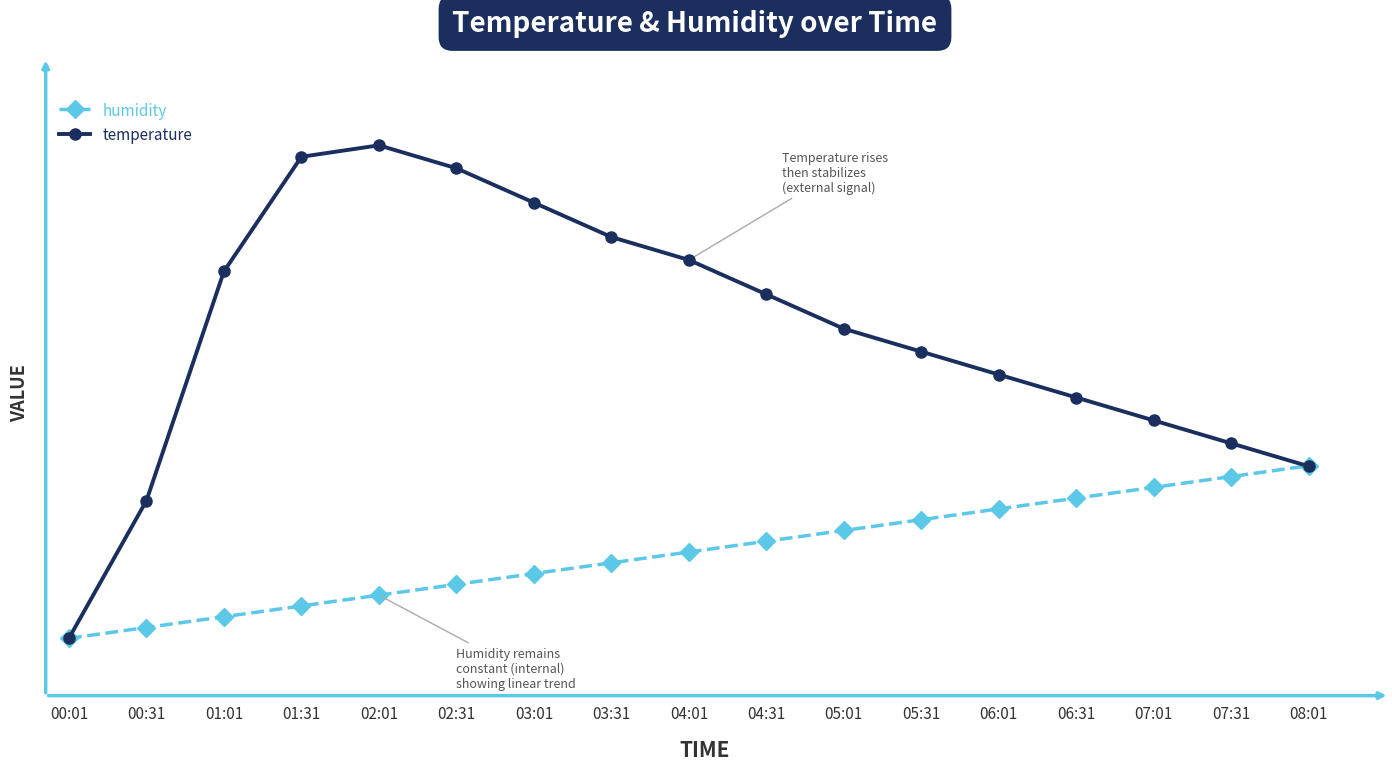

What is the average value of the temperature series?

24.3